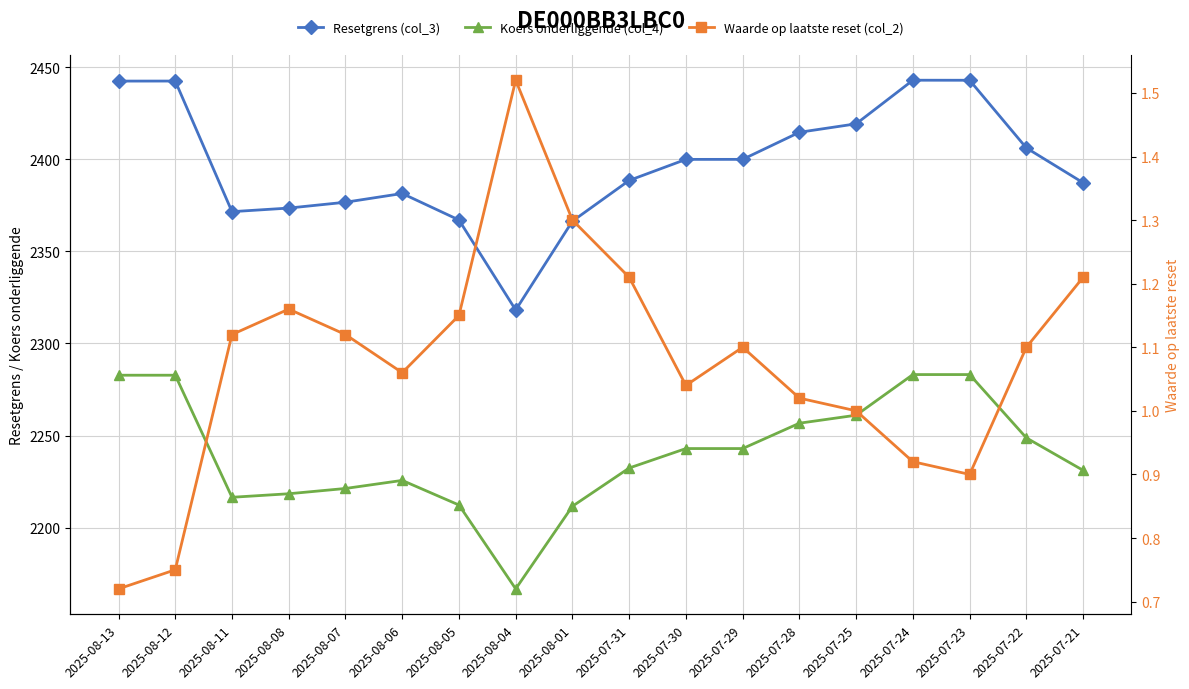

True or false: Waarde op laatste reset (col_2) and Koers onderliggende (col_4) cross at least once.

False